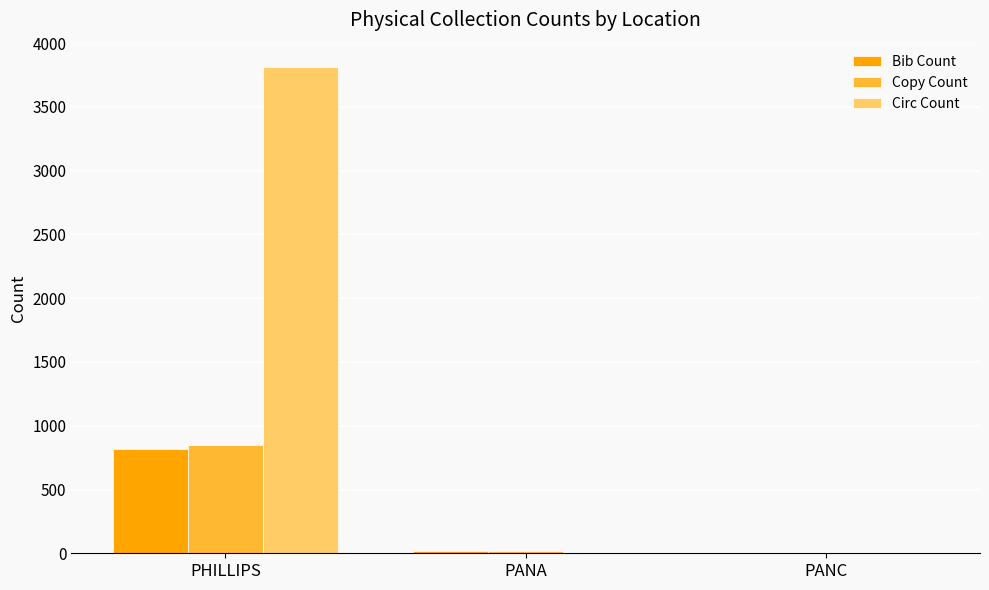

What is the sum of all Bib Count values?

836